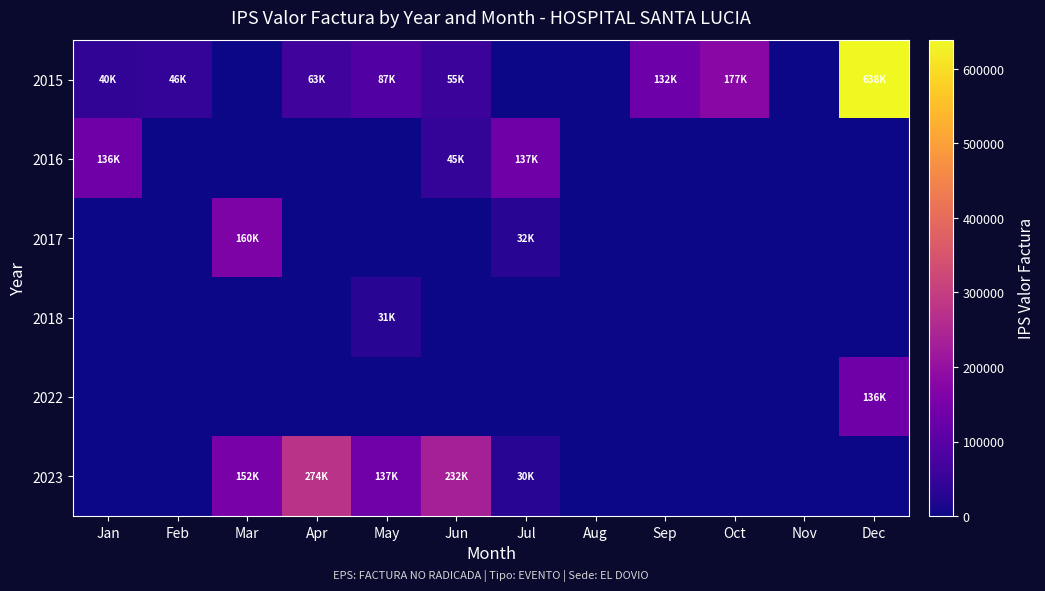

Which series has the largest total across all categories?

2015